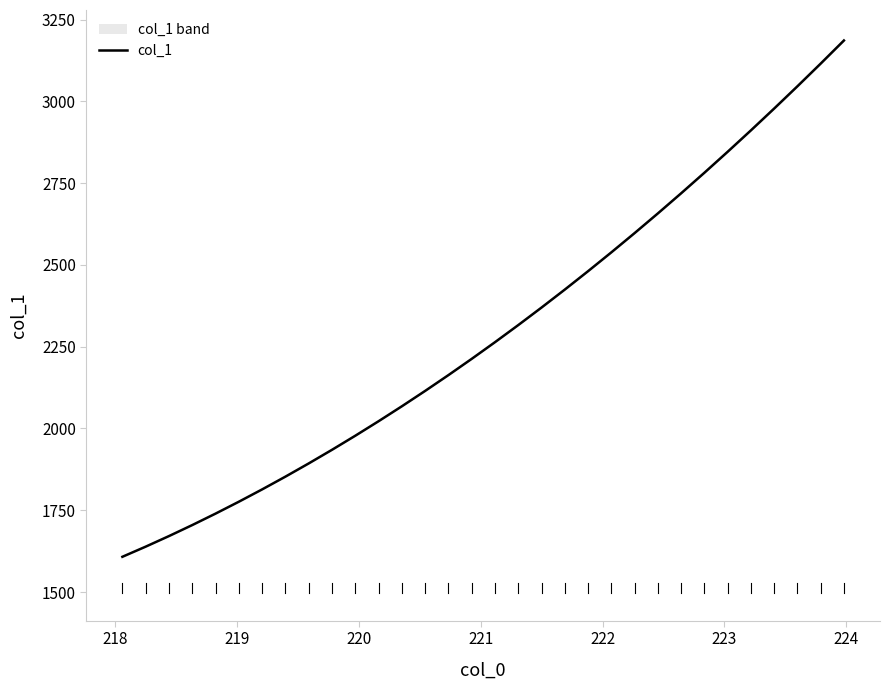

Reading left to right, extract all data points from this chart.

1607.8	1638.8	1671.1	1704.8	1739.8	1776.1	1813.8	1852.9	1893.2	1934.9	1977.9	2022.3	2067.9	2114.9	2163.2	2212.9	2263.8	2316.1	2369.7	2424.6	2480.9	2538.4	2597.3	2657.4	2718.9	2781.7	2845.8	2911.2	2977.9	3045.9	3115.2	3185.8